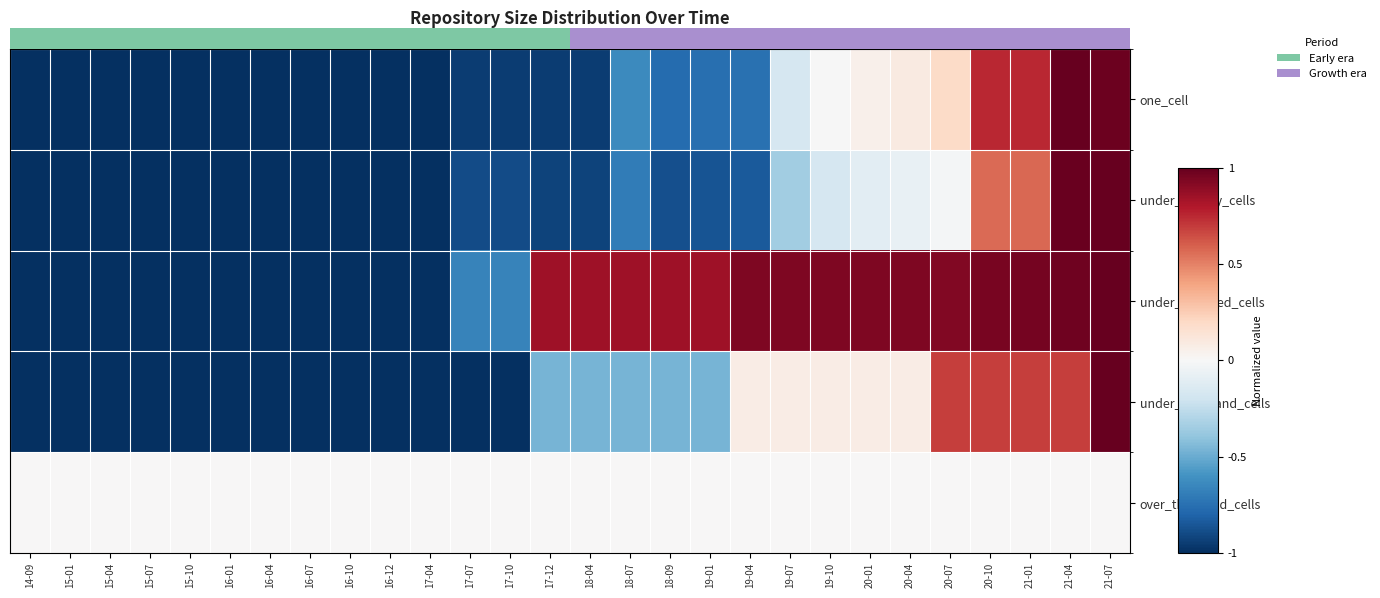

The value of under_hundred_cells at 16-04 is -1.6. True or false?

False